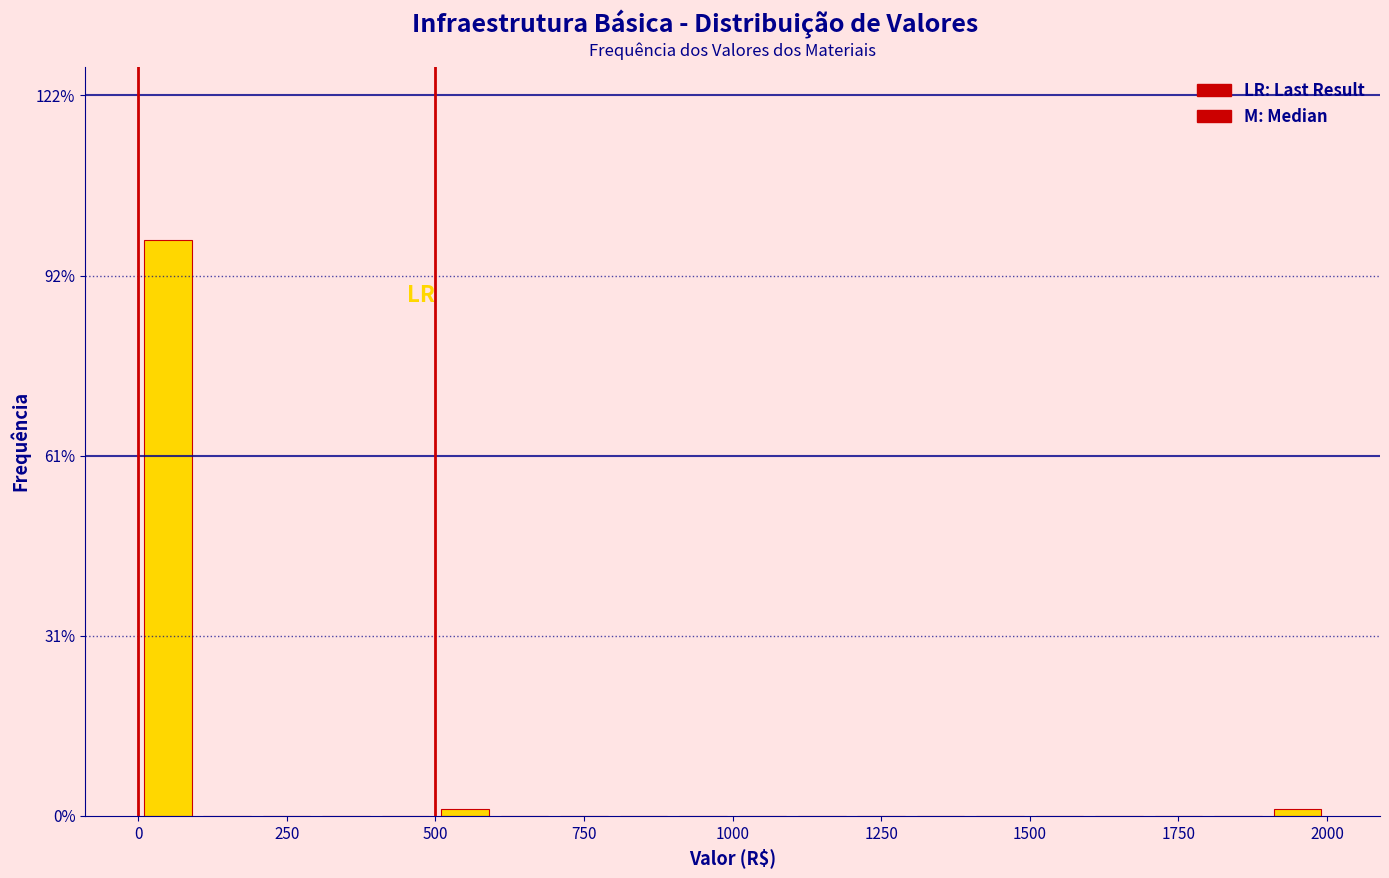

Around what value on the x-axis is the tallest bar? Give the approximate position of its centre, as read against the axis.

50